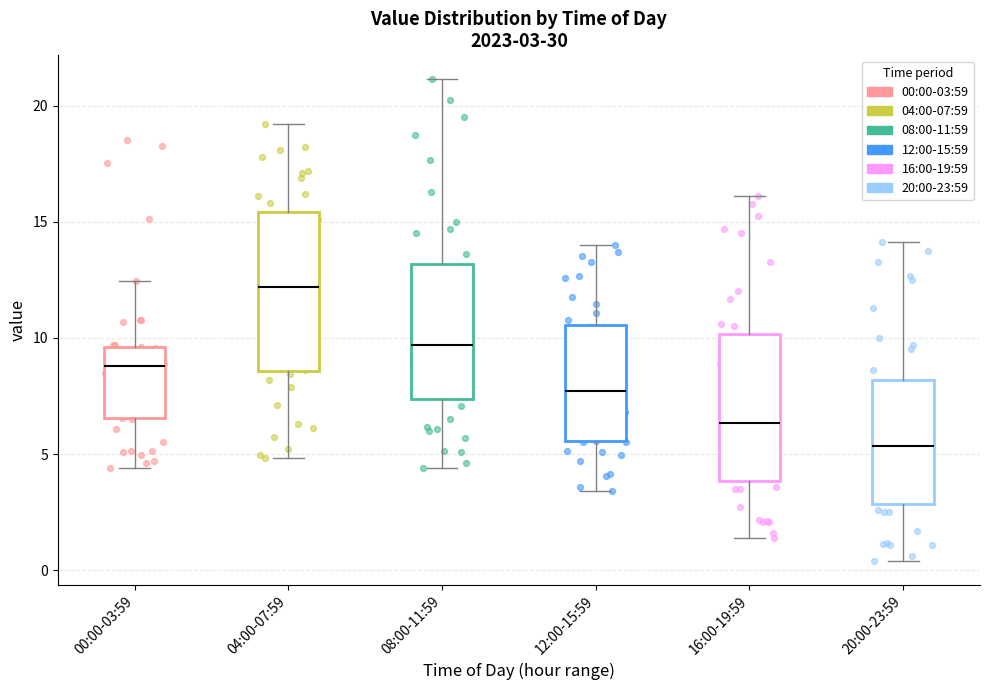

Comparing the boxes themselves (not the whiskers), which one is the tallest?

04:00-07:59